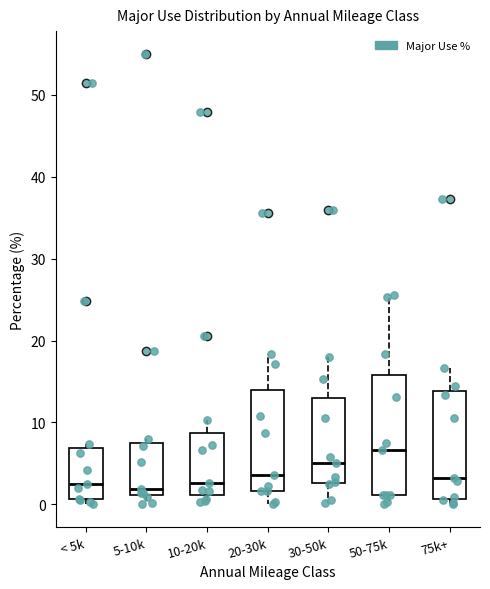

Reading left to right, transcribe this box plot: for each box, give where its median line is, the range the box spans, and where its two whiskers end, as read against the y-axis. The values are not printed on the chart, so give them approximately, as read against the axis.

< 5k: median 3, box 1 to 7, whiskers 0 to 7 (just above the box's upper edge)
5-10k: median 2, box 1 to 8, whiskers 0 to 8 (just above the box's upper edge)
10-20k: median 3, box 1 to 9, whiskers 0 to 10
20-30k: median 4, box 2 to 14, whiskers 0 to 18
30-50k: median 5, box 3 to 13, whiskers 0 to 18
50-75k: median 7, box 1 to 16, whiskers 0 to 26
75k+: median 3, box 1 to 14, whiskers 0 to 17